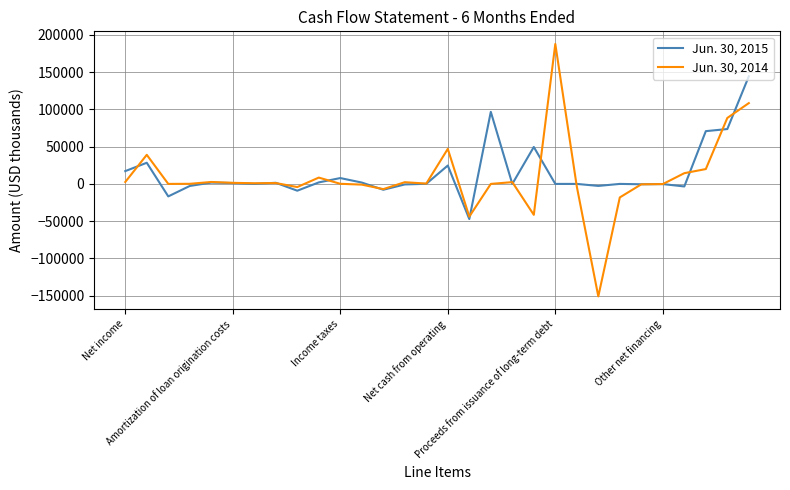

How many lines are shown in the chart?

2